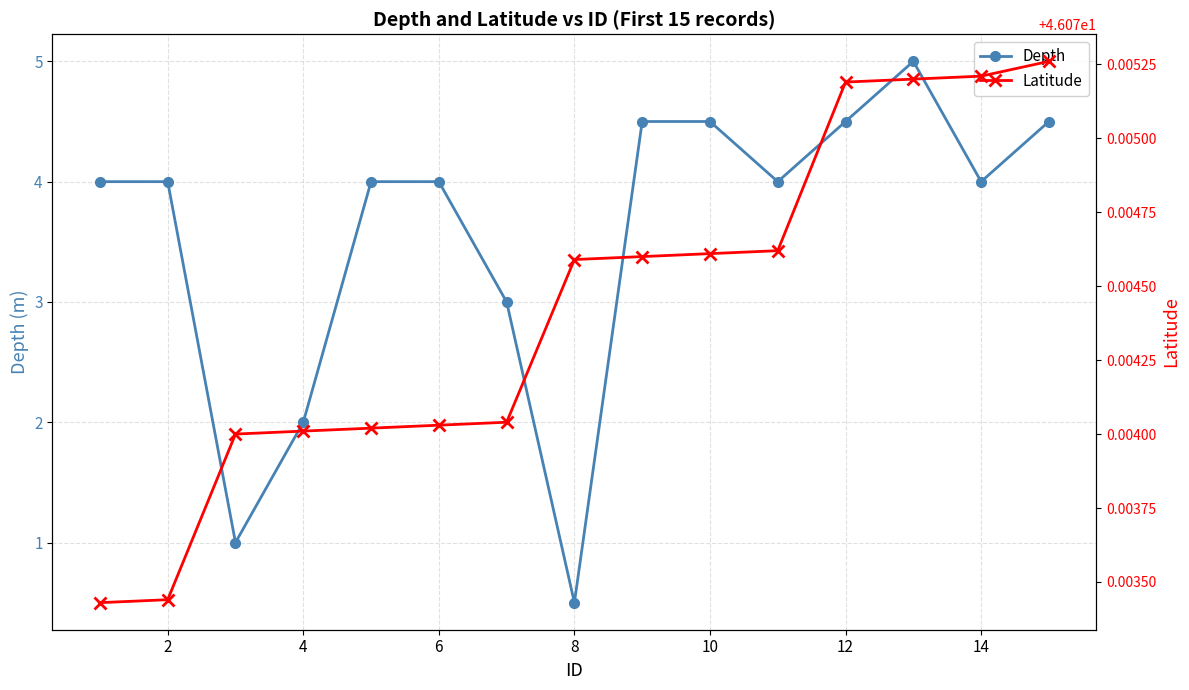

Rank the series by their average value, from lowest to highest.

Depth, Latitude